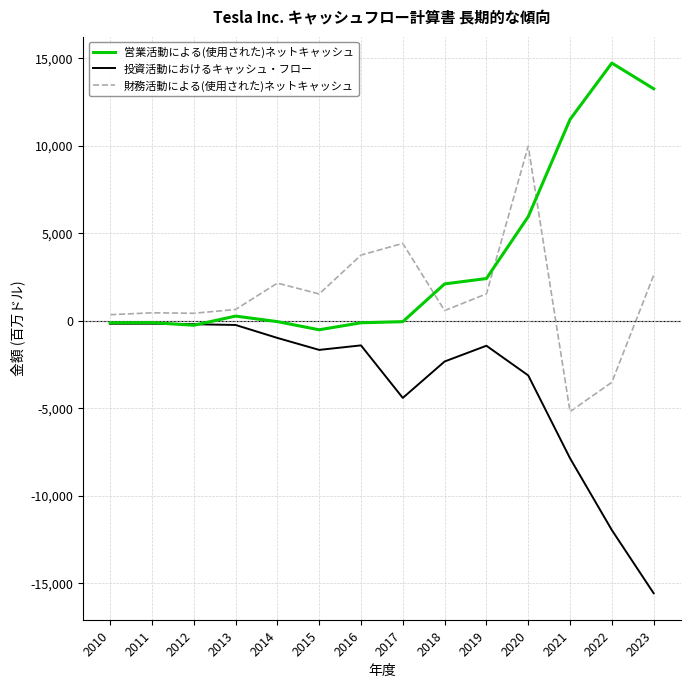

What is the sum of the 投資活動におけるキャッシュ・フロー values at 2010 and 2014?

-1170